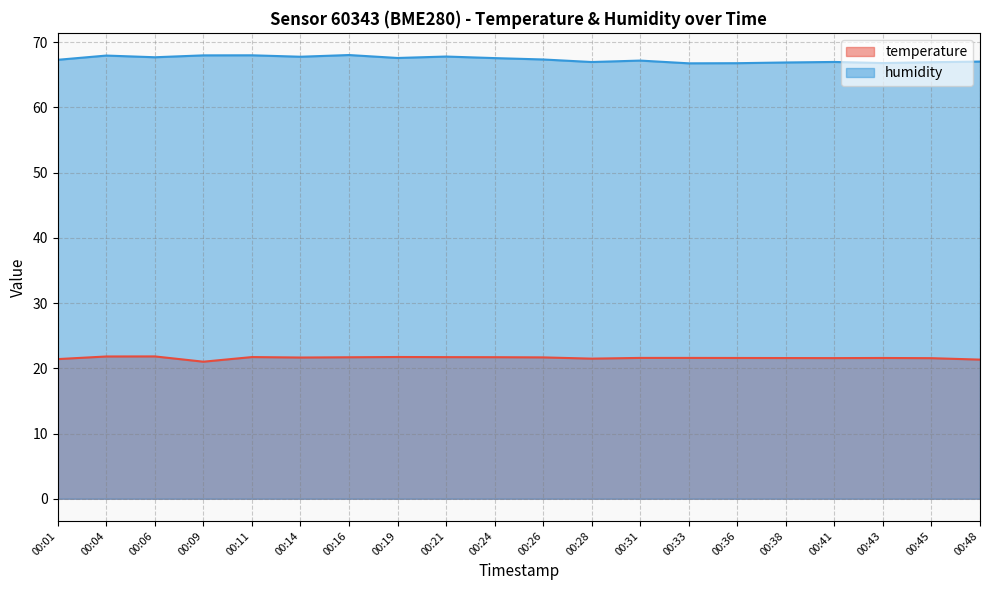

What is the total value across all series at 00:31?

88.8